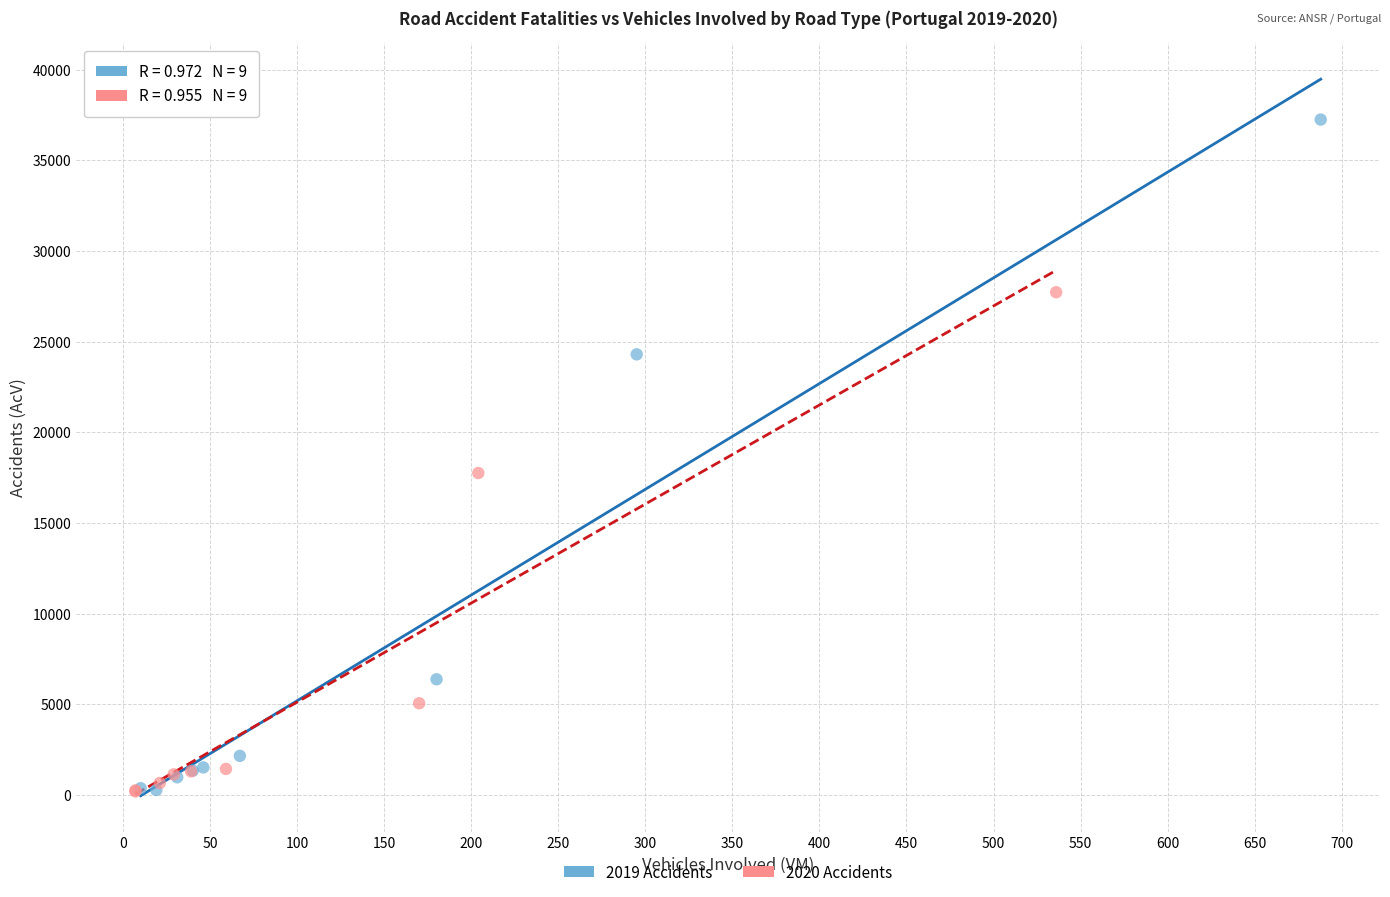

Which series has the widest spread of Y values?

2019 Accidents